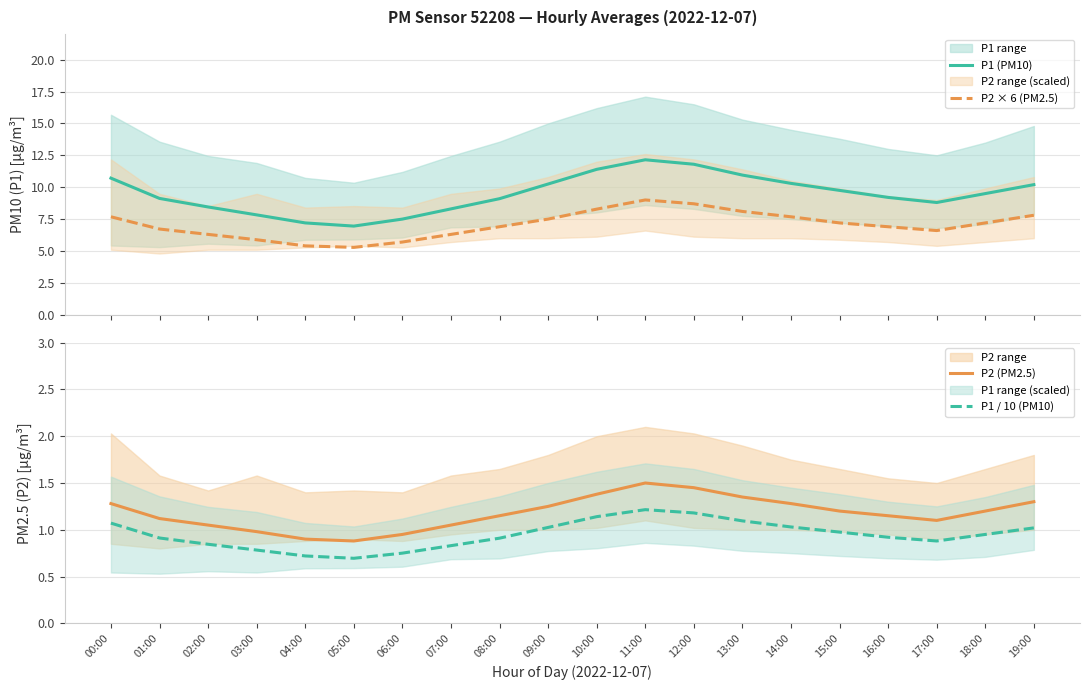

Which series has the largest total across all categories?

P1 (PM10)